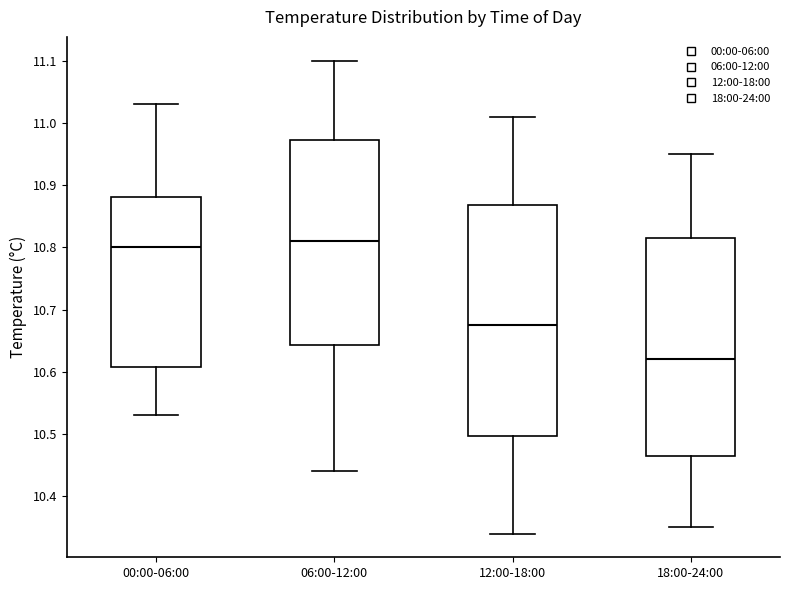

Which box is the tallest, from its lower edge to its upper edge?

12:00-18:00